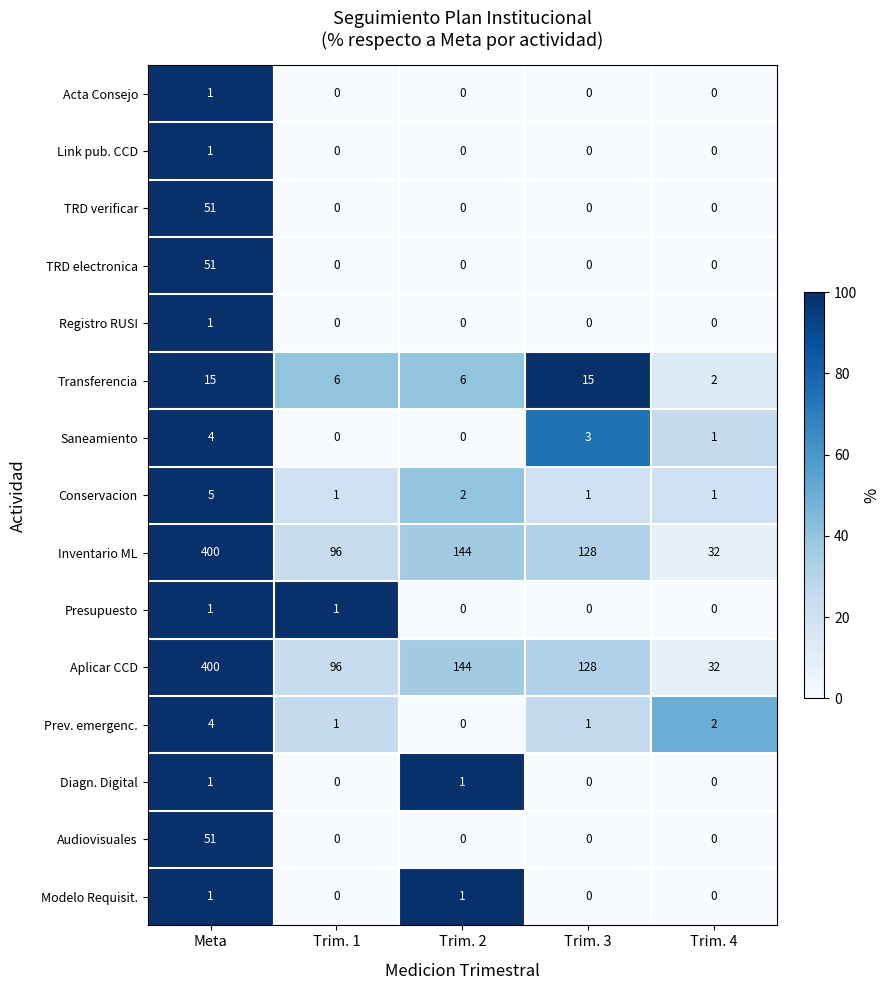

What is the greatest value displayed?

400